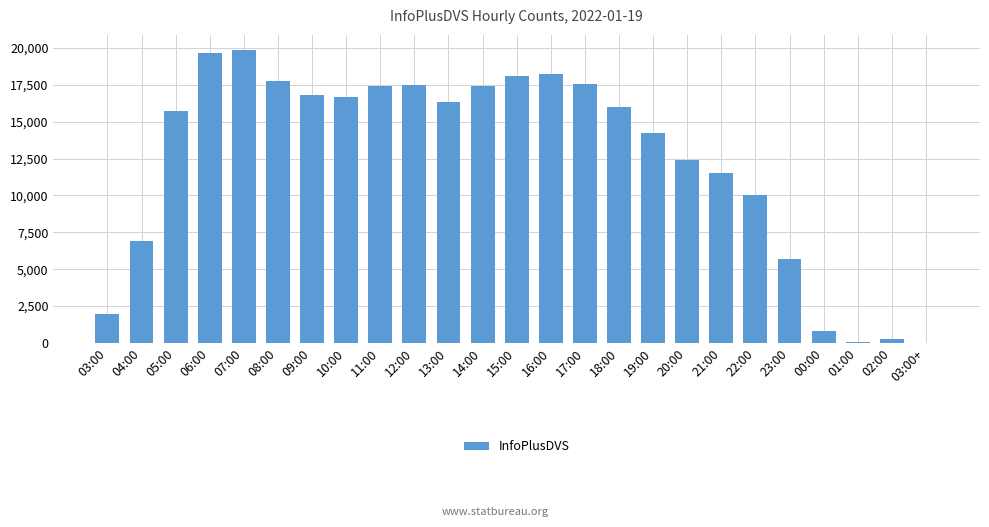

What is the change in value from 06:00 to 23:00?

-14010